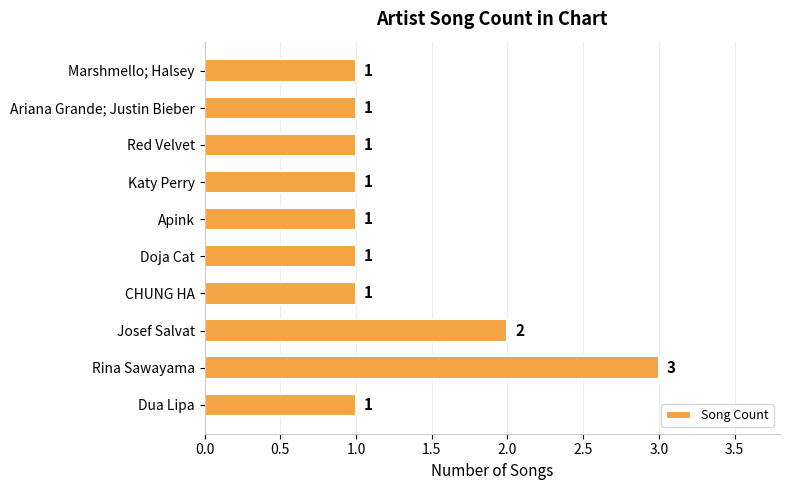

True or false: the data shows 1 at Red Velvet.

True